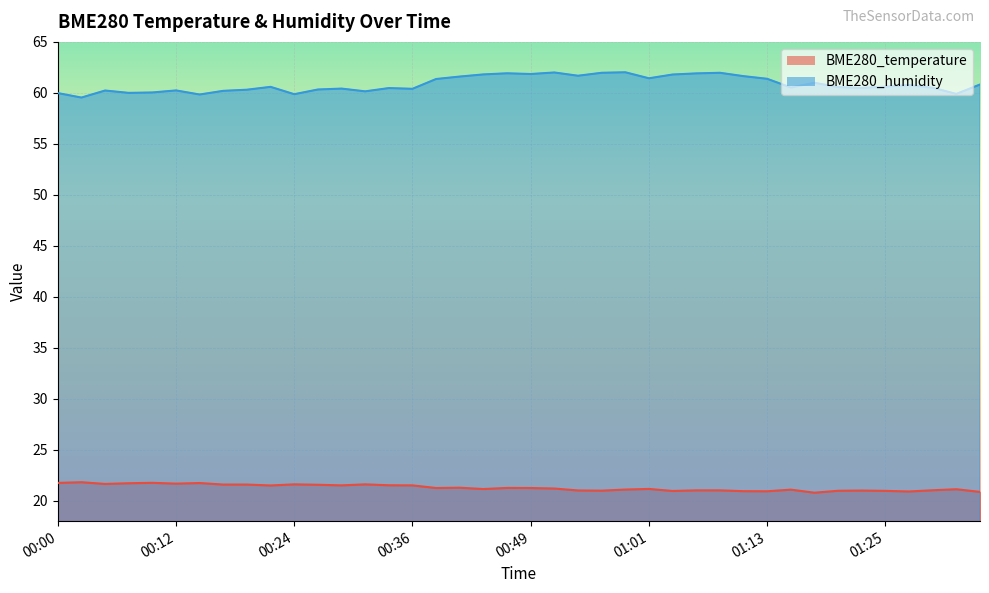

Reading left to right, what are all the values shown in this chart?

BME280_temperature: 00:00=21.8	00:02=21.8	00:05=21.6	00:07=21.7	00:10=21.8	00:12=21.7	00:14=21.7	00:17=21.6	00:19=21.6	00:22=21.5	00:24=21.6	00:27=21.6	00:29=21.5	00:32=21.6	00:34=21.5	00:36=21.5	00:39=21.2	00:41=21.3	00:44=21.1	00:46=21.3	00:49=21.2	00:51=21.2	00:54=21.0	00:56=21.0	00:58=21.1	01:01=21.2	01:03=21.0	01:06=21.0	01:08=21.0	01:11=20.9	01:13=20.9	01:16=21.1	01:18=20.8	01:20=21.0	01:23=21.0	01:25=21.0	01:28=20.9	01:30=21.0	01:33=21.1	01:35=20.9
BME280_humidity: 00:00=60.0	00:02=59.5	00:05=60.2	00:07=60.0	00:10=60.0	00:12=60.2	00:14=59.8	00:17=60.2	00:19=60.3	00:22=60.6	00:24=59.9	00:27=60.3	00:29=60.4	00:32=60.1	00:34=60.5	00:36=60.4	00:39=61.4	00:41=61.6	00:44=61.8	00:46=61.9	00:49=61.9	00:51=62.0	00:54=61.7	00:56=62.0	00:58=62.0	01:01=61.4	01:03=61.8	01:06=61.9	01:08=62.0	01:11=61.6	01:13=61.4	01:16=60.5	01:18=61.0	01:20=60.6	01:23=60.5	01:25=60.6	01:28=60.8	01:30=60.5	01:33=59.9	01:35=60.8